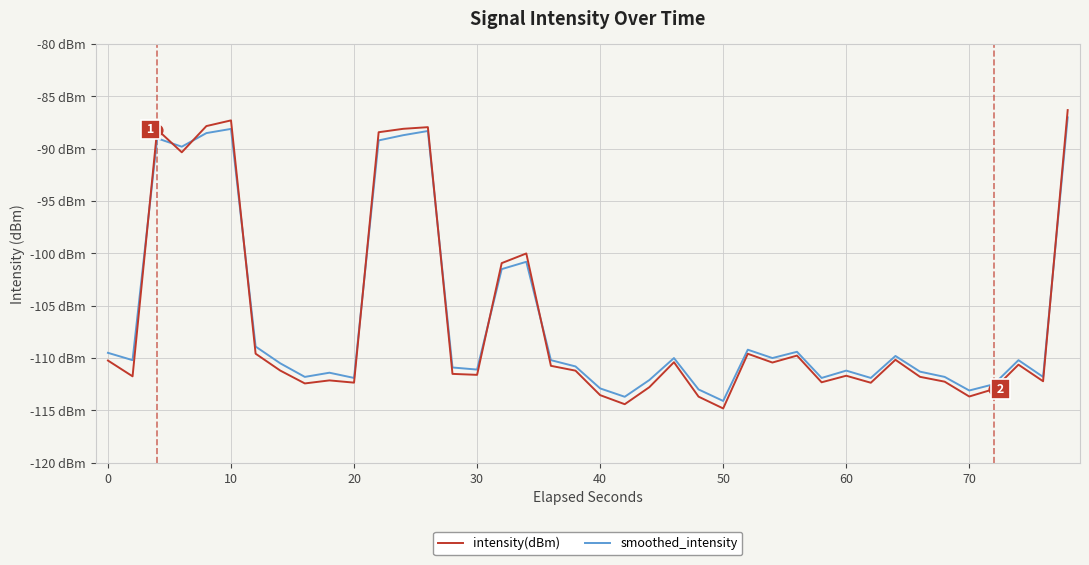

At how many categories does at least one series exceed -111?

23